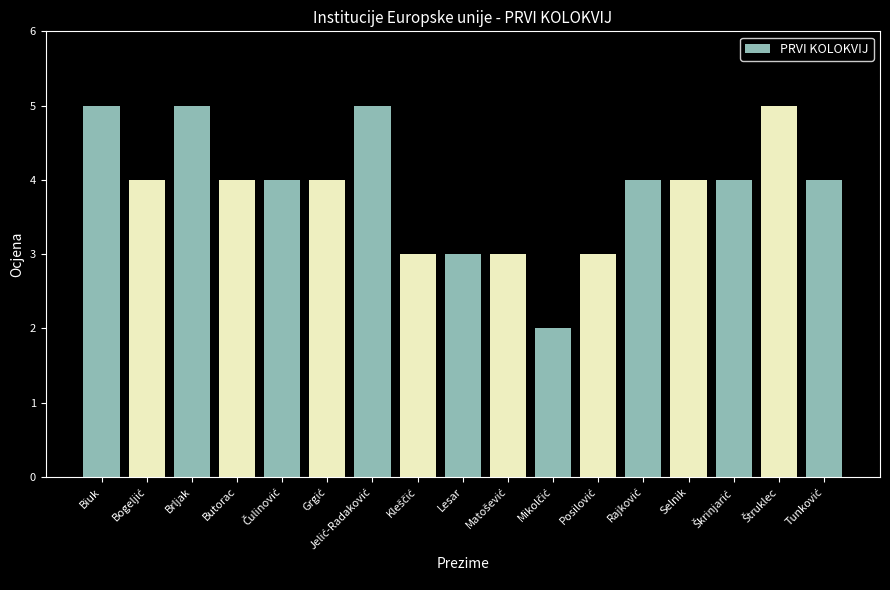

How many bars are there in total?

17